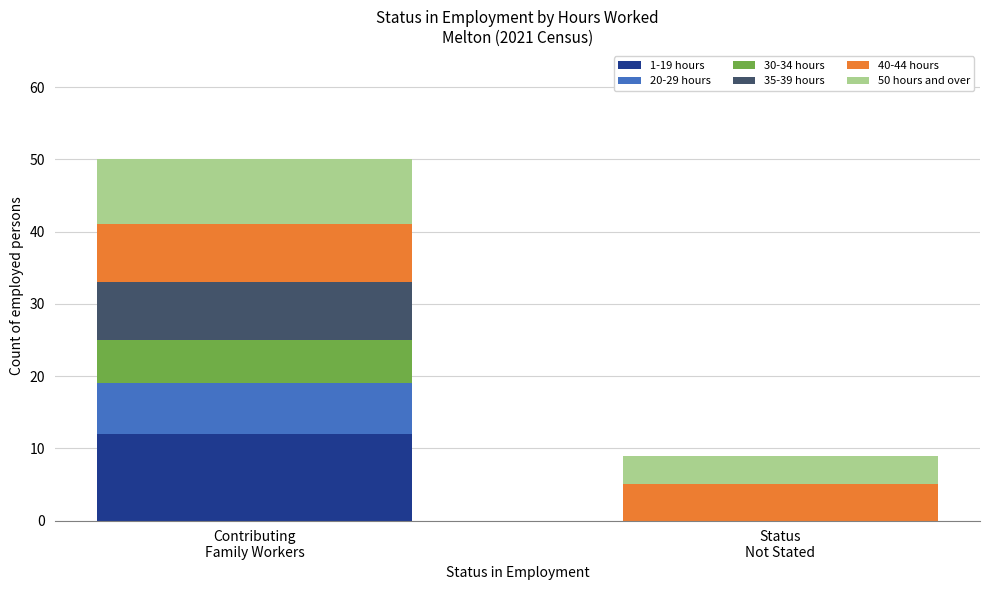

What is the highest value of the 1-19 hours series?

12